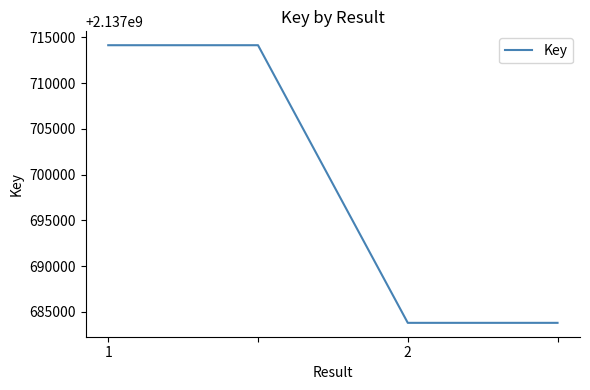

True or false: there are more than 2 points higher than both neighbors.

False